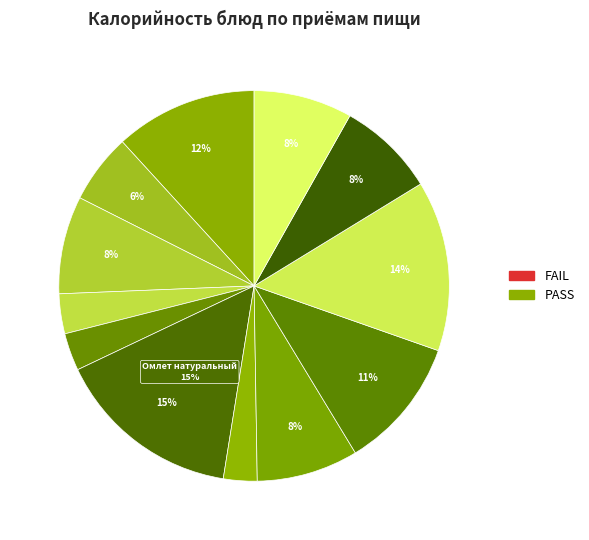

To the nearest percent, what is the difference between the largest and smallest slice percentages?

13%